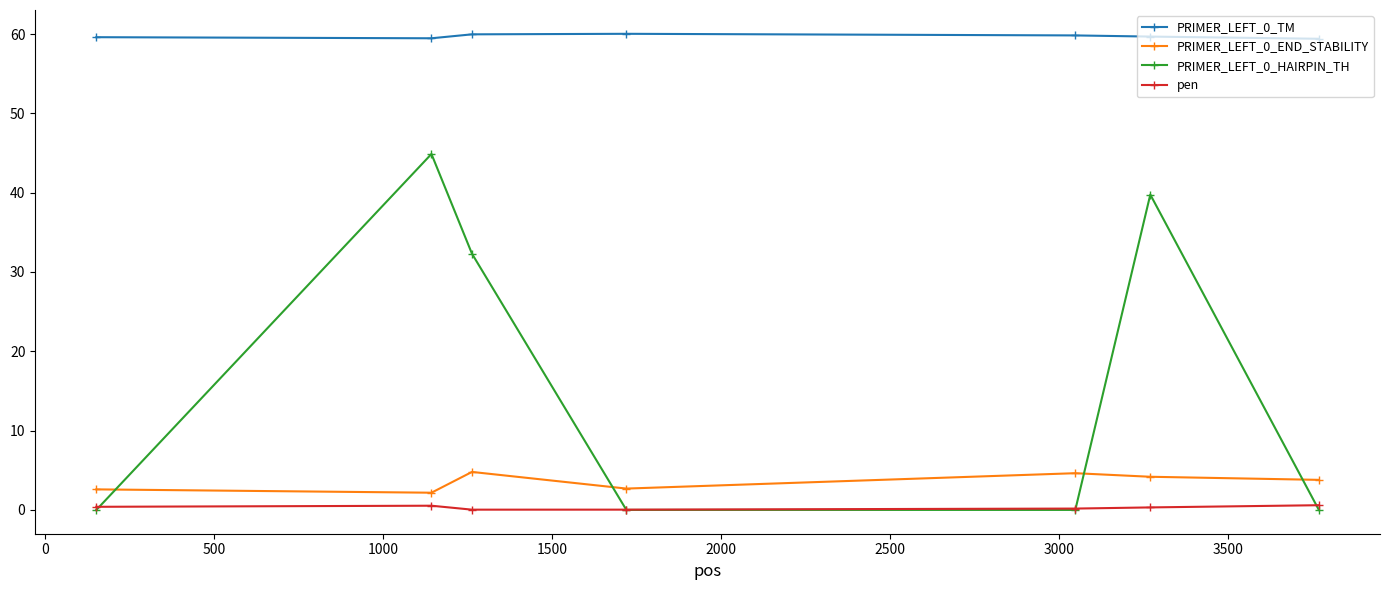

True or false: PRIMER_LEFT_0_TM has more than 0 interior local peaks.

True